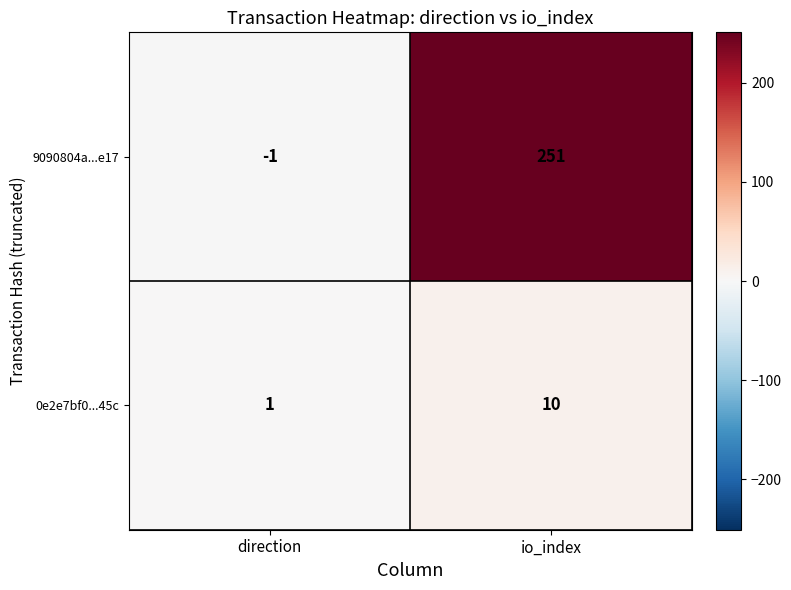

How many data points does each series have?

2